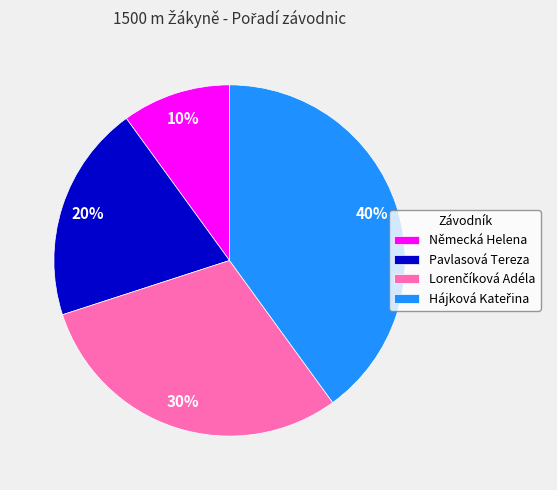

Is there any slice that represents more than half of the pie?

No